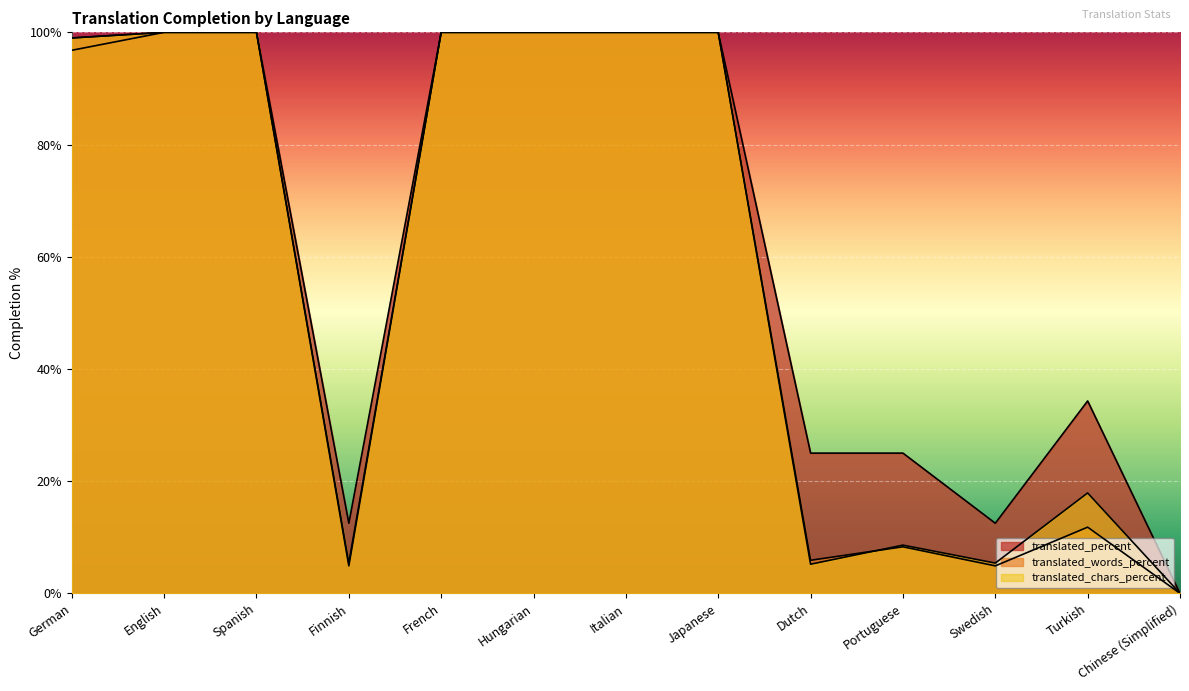

Where is translated_percent nearest to the value 50?

Turkish